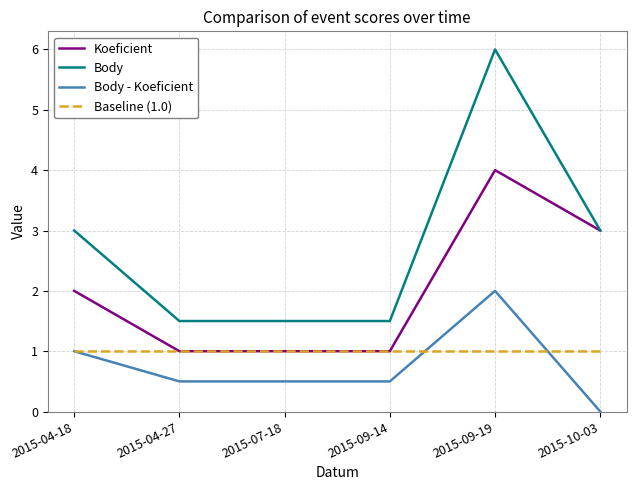

True or false: Body - Koeficient has a value of 0.1 at 2015-07-18.

False